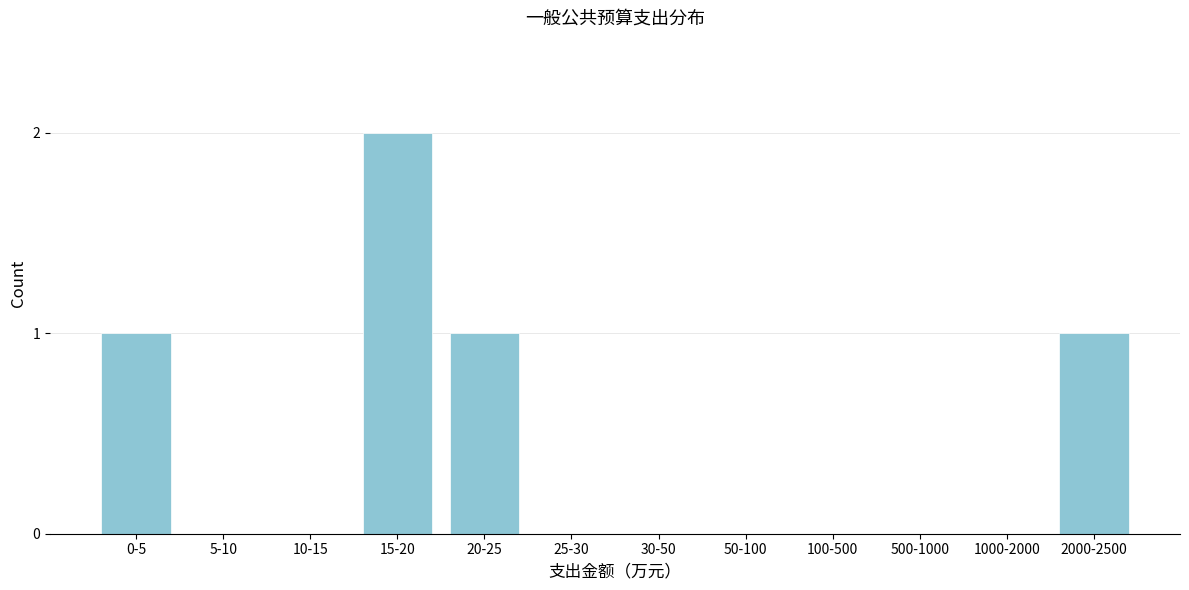

Reading left to right, list all the values displayed in this chart.

0-5=1	5-10=0	10-15=0	15-20=2	20-25=1	25-30=0	30-50=0	50-100=0	100-500=0	500-1000=0	1000-2000=0	2000-2500=1